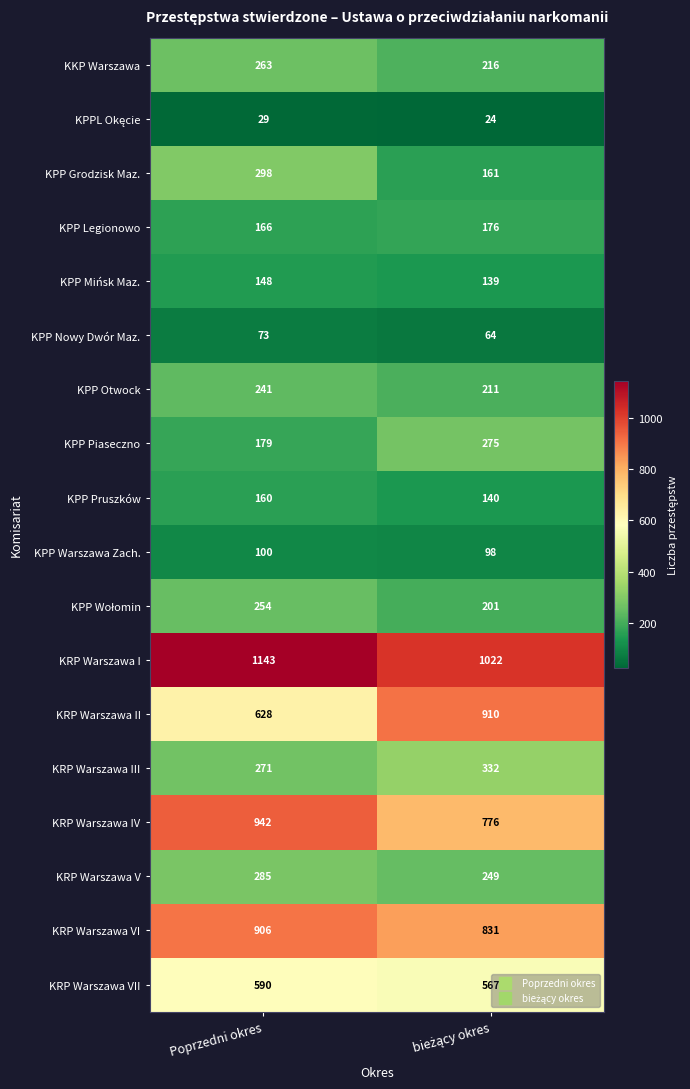

Which series has the largest range (max minus min)?

KRP Warszawa II